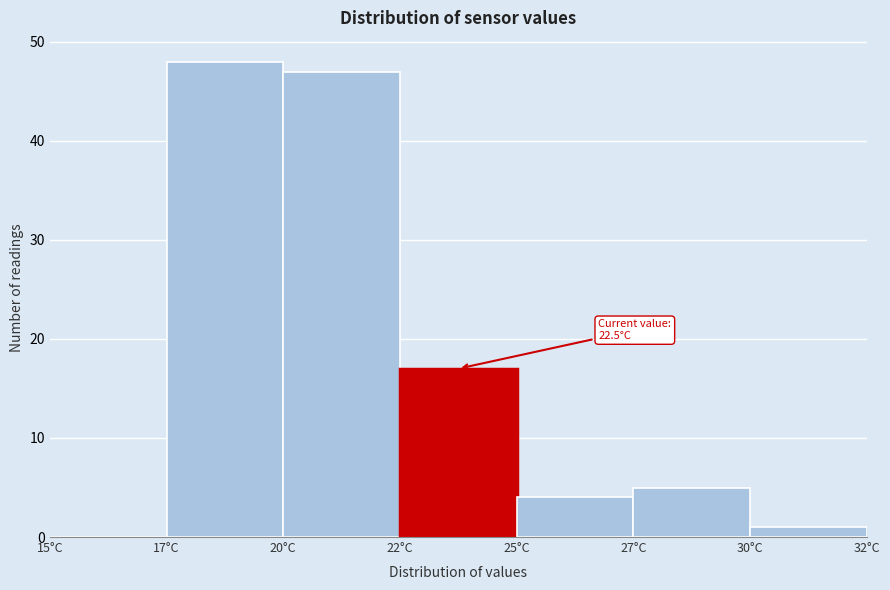

Reading left to right, list all the values displayed in this chart.

15°C=0	17°C=48	20°C=47	22°C=17	25°C=4	27°C=5	30°C=1